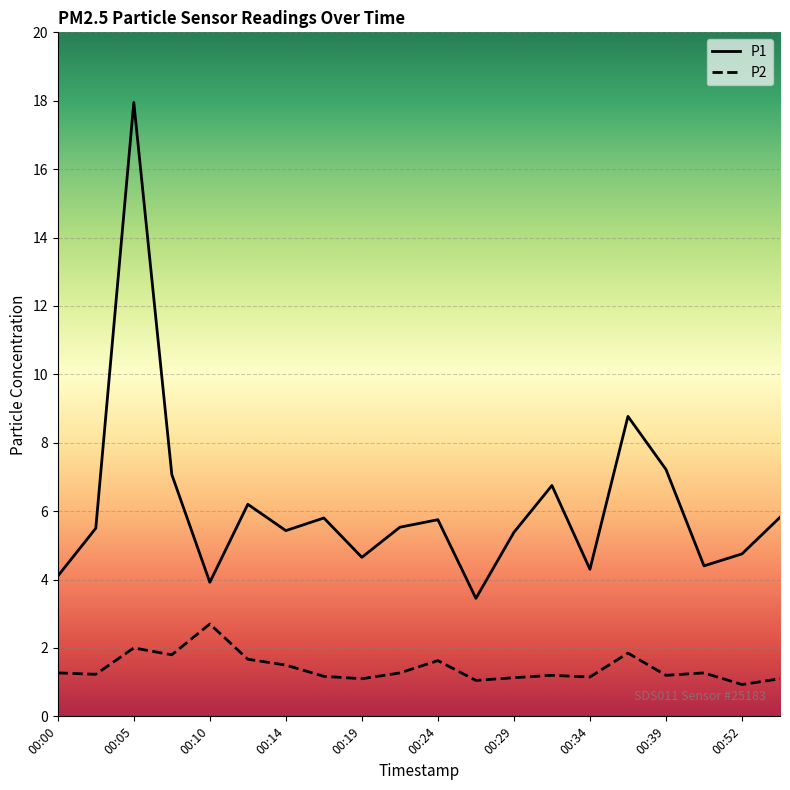

At which category is the sum across all series the highest?

00:05